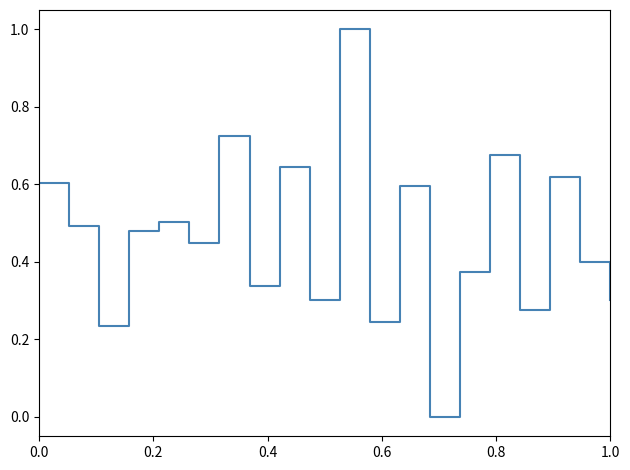

What is the greatest value displayed?

1.0